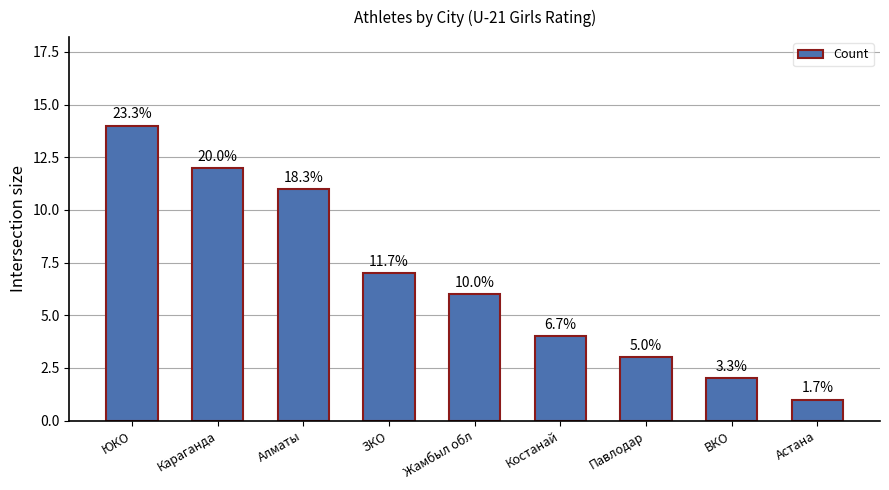

What is the sum of all values?

60